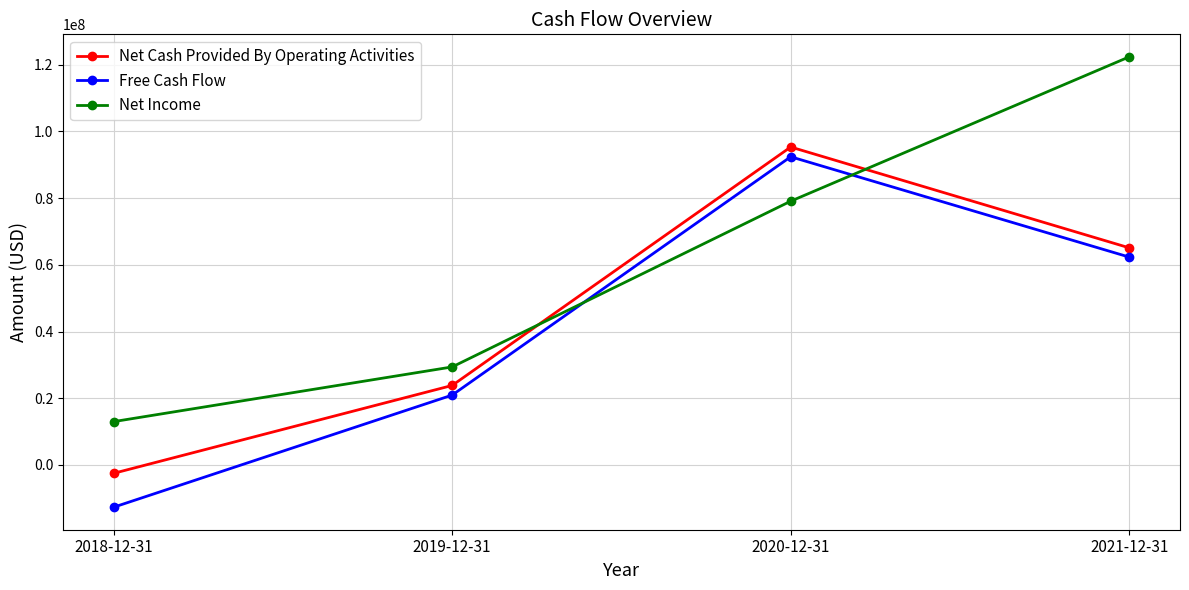

Reading right to left, extract all data points from this chart.

Net Cash Provided By Operating Activities: 2021-12-31=65108989	2020-12-31=95339347	2019-12-31=23838602	2018-12-31=-2510042
Free Cash Flow: 2021-12-31=62334617	2020-12-31=92415307	2019-12-31=20946472	2018-12-31=-12671629
Net Income: 2021-12-31=122376584	2020-12-31=79093455	2019-12-31=29393449	2018-12-31=12991765